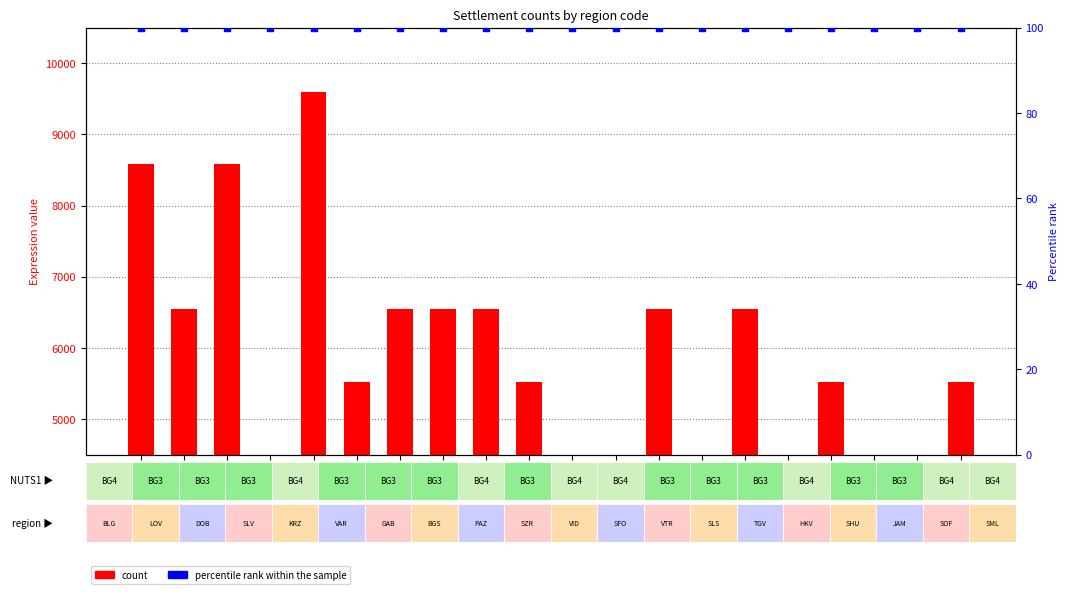

What is the total value across all series at KRZ?

9700